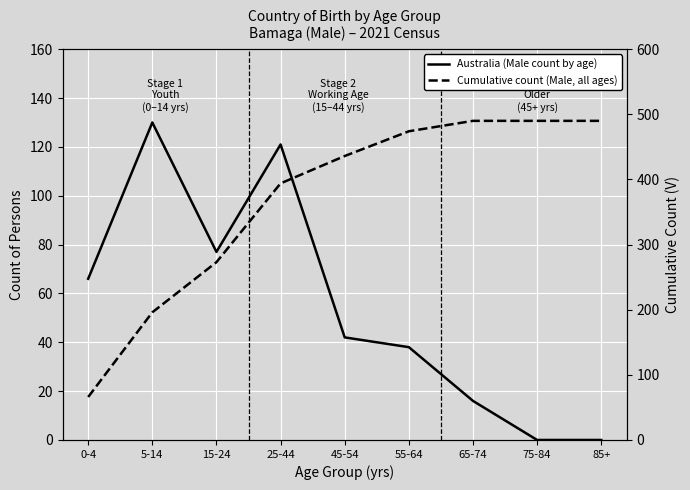

Which series has the largest total across all categories?

Cumulative count (Male, all ages)